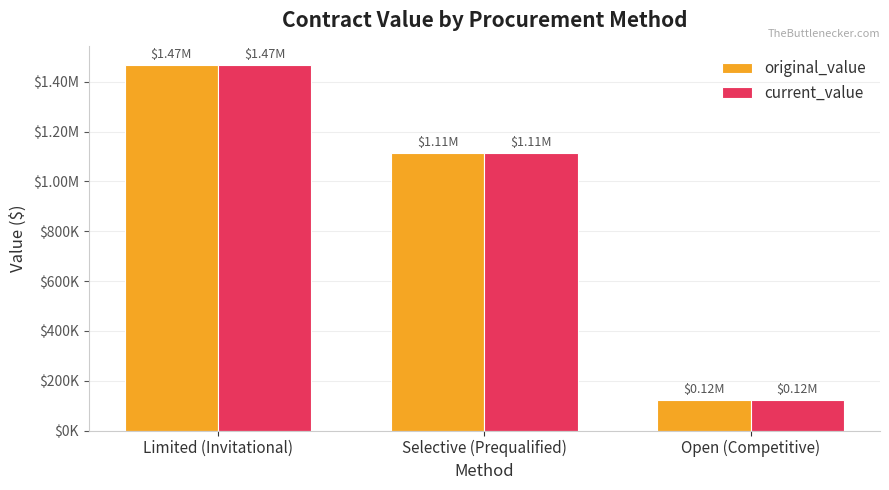

What is the difference between the current_value values at Limited (Invitational) and Open (Competitive)?

1345460.5